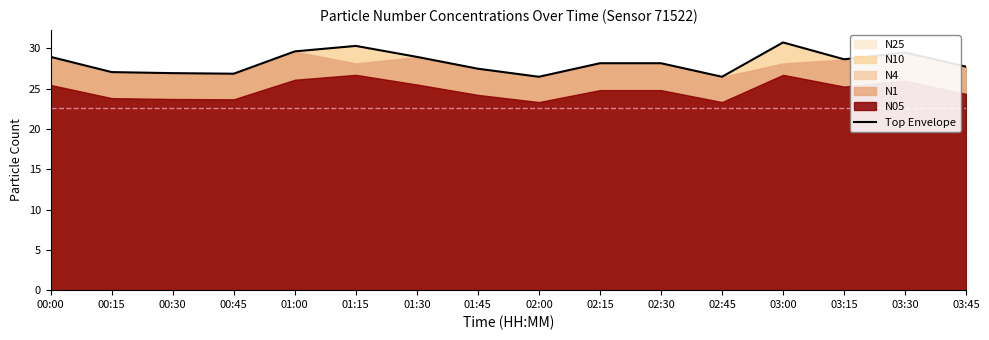

The value at 03:45 is 6.6. True or false?

False